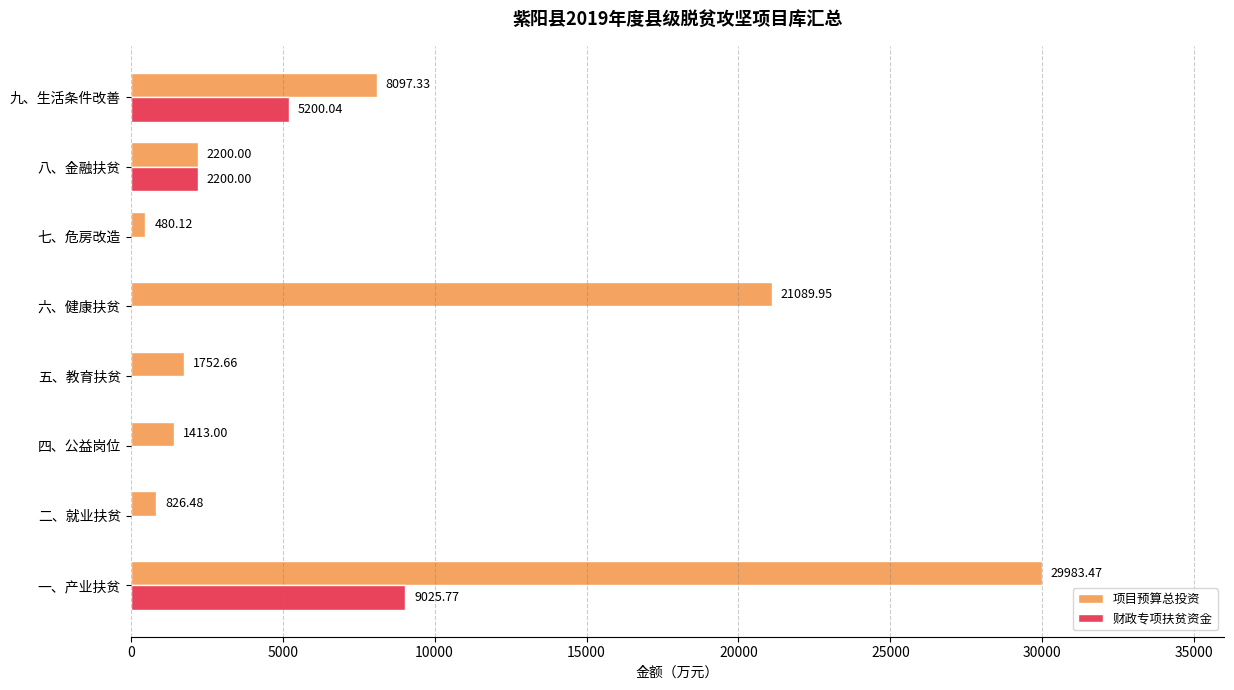

Between 四、公益岗位 and 七、危房改造, which series saw the biggest shift?

项目预算总投资